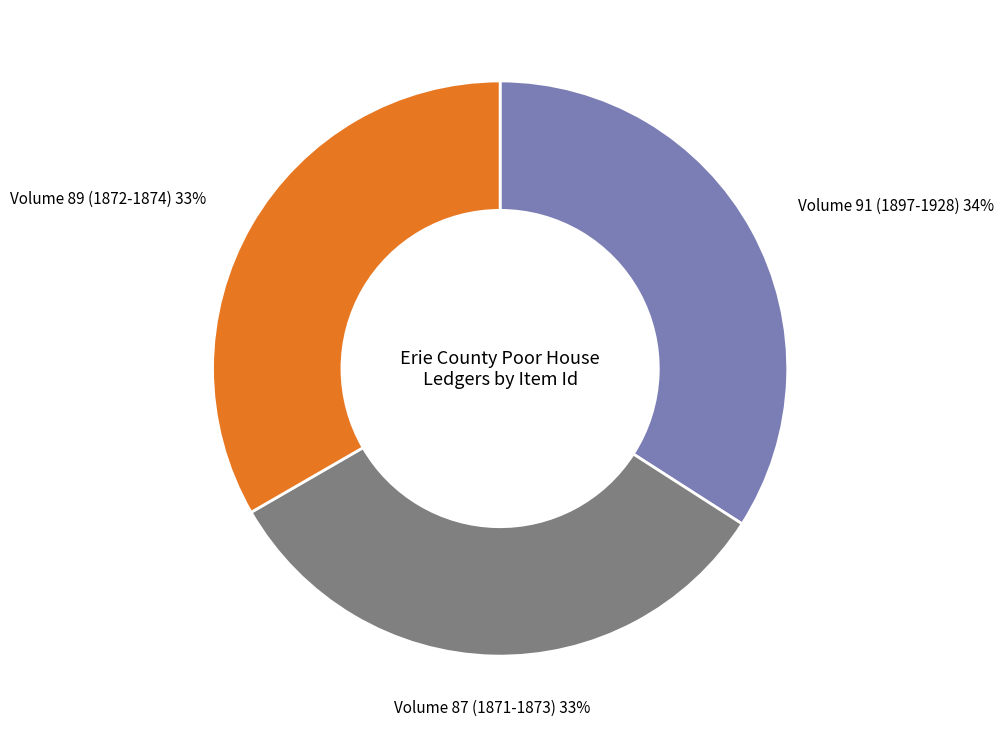

To the nearest percent, what portion does Volume 89 (1872-1874) represent?

33%